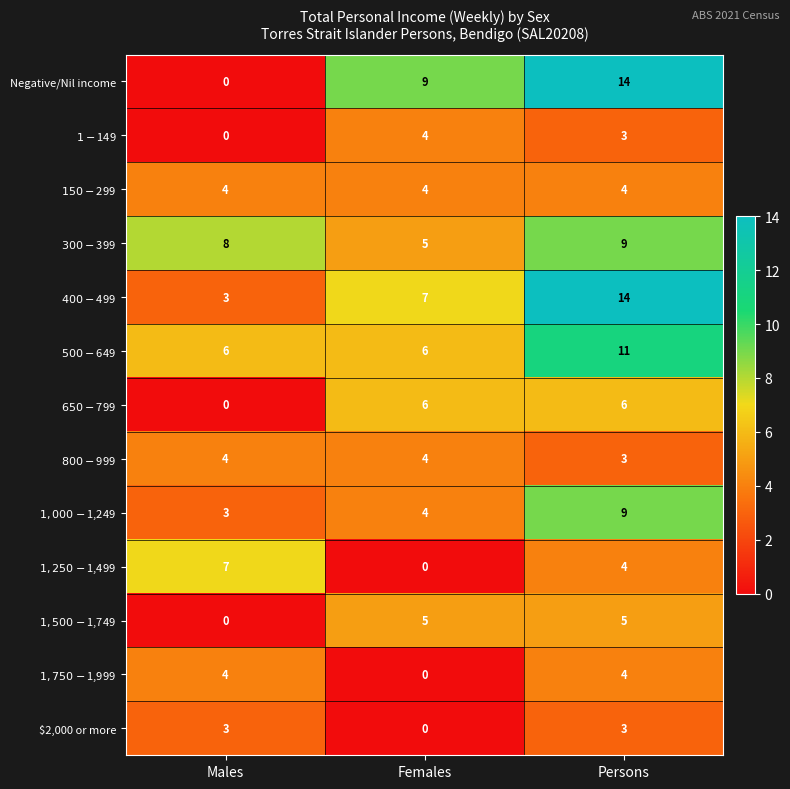

What is the maximum value for $2,000 or more?

3